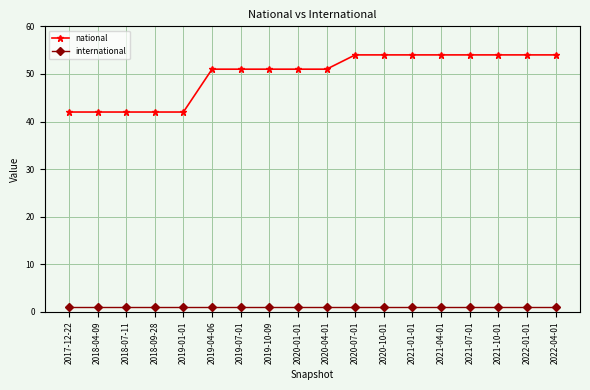

What is the value of the national point at the 10th from the left?

51